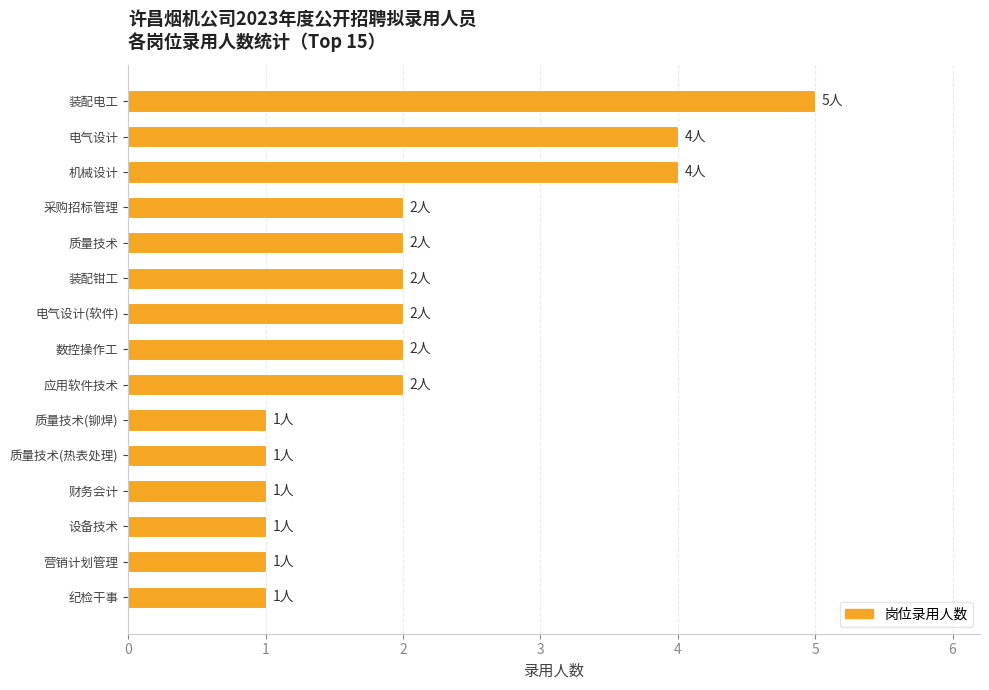

Are the bars horizontal?

Yes